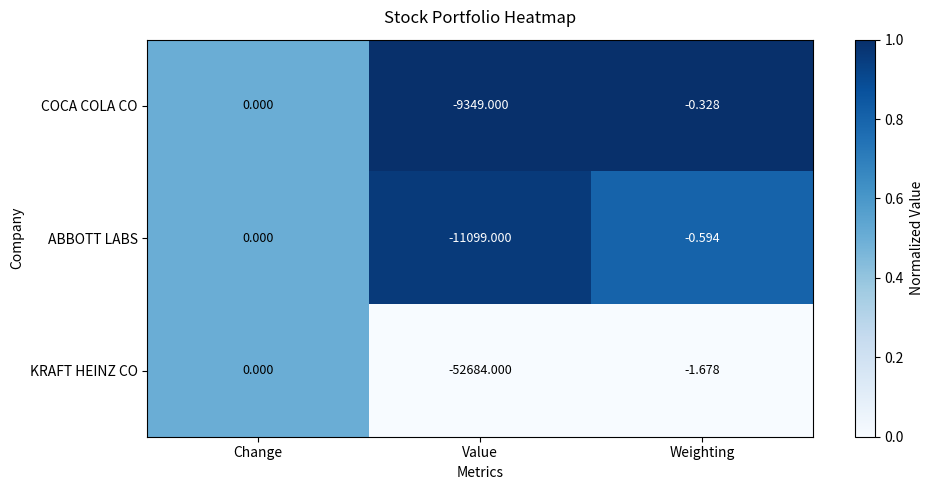

Rank the series at Value from lowest to highest value.

KRAFT HEINZ CO, ABBOTT LABS, COCA COLA CO